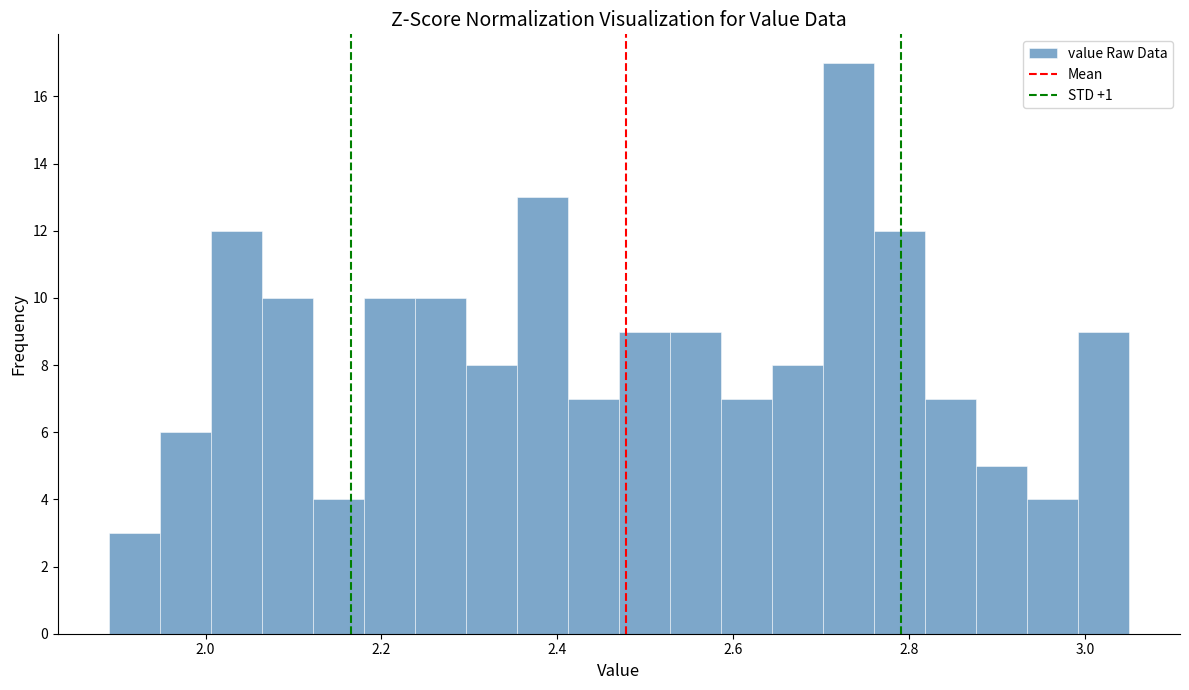

Around what value on the x-axis is the tallest bar? Give the approximate position of its centre, as read against the axis.

2.74